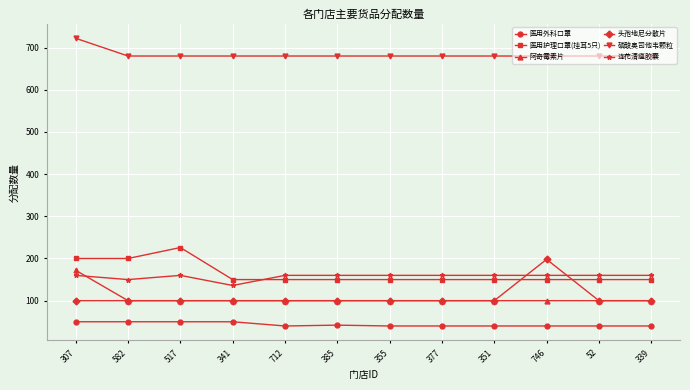

The 医用外科口罩 series shows 65 at 377. True or false?

False